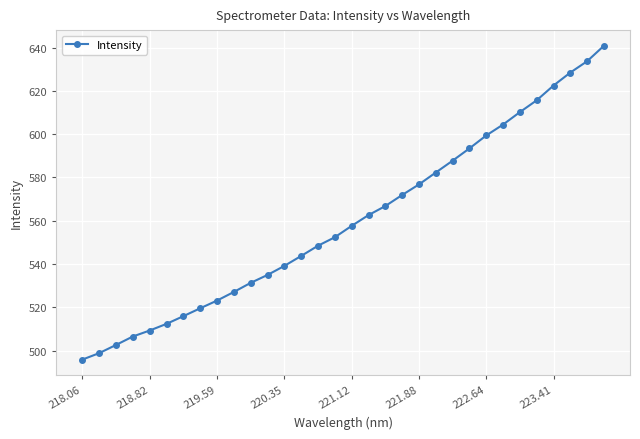

What is the sum of all values?

17915.6